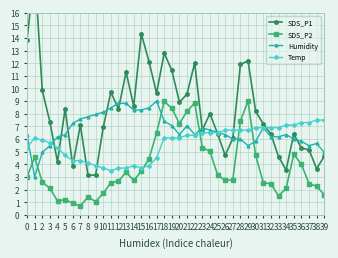

What is the value of the SDS_P2 point at the 30th from the left?

9.0